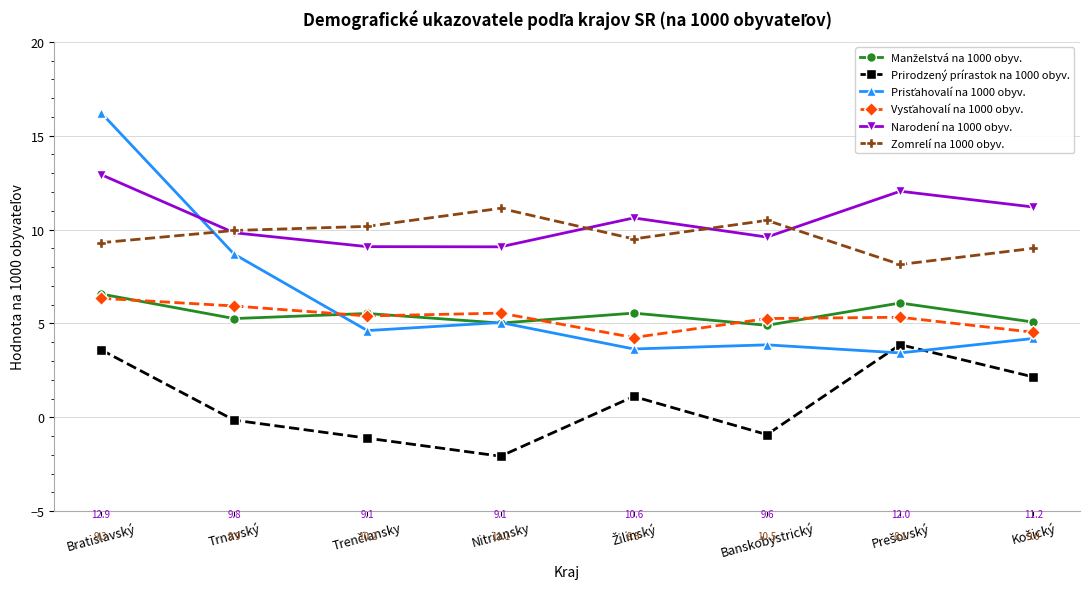

At which category is the sum across all series the highest?

Bratislavský